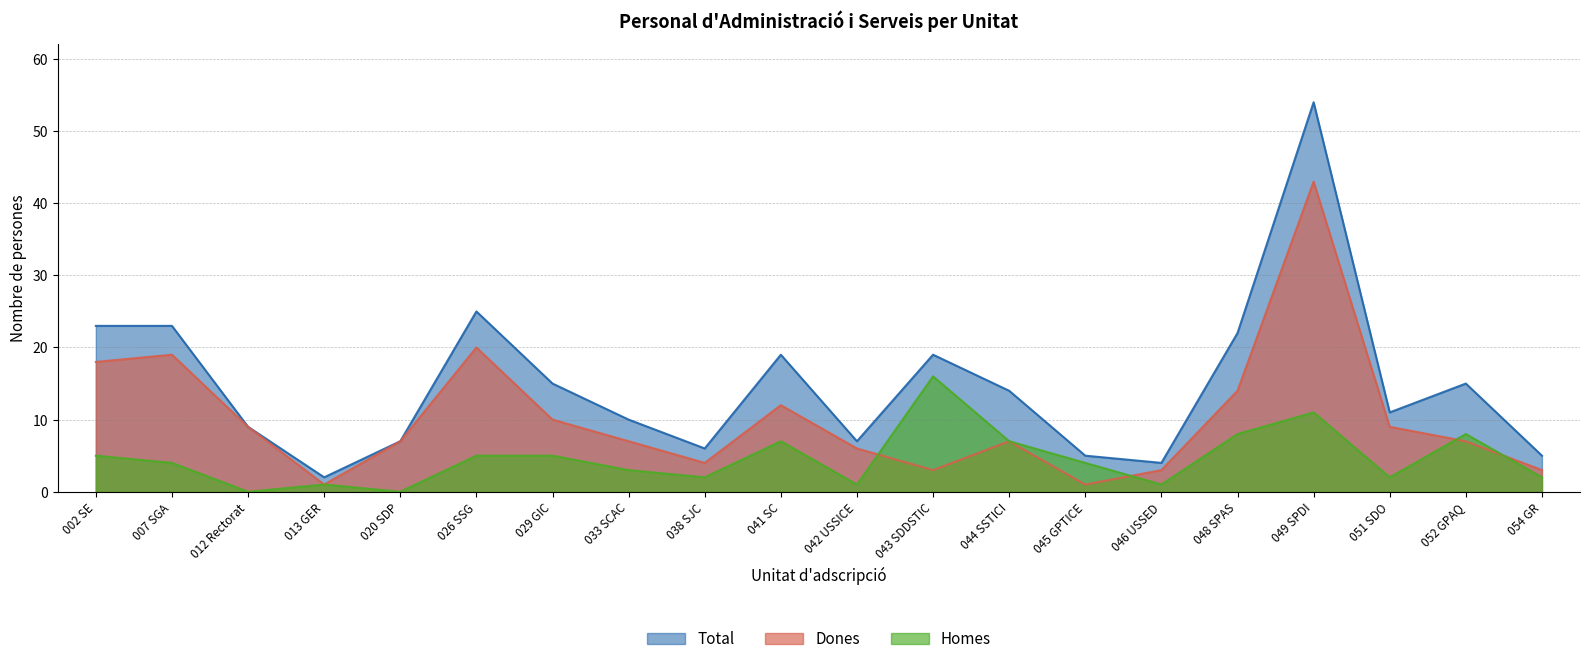

Is it true that Homes equals 1 at 054 GR?

False